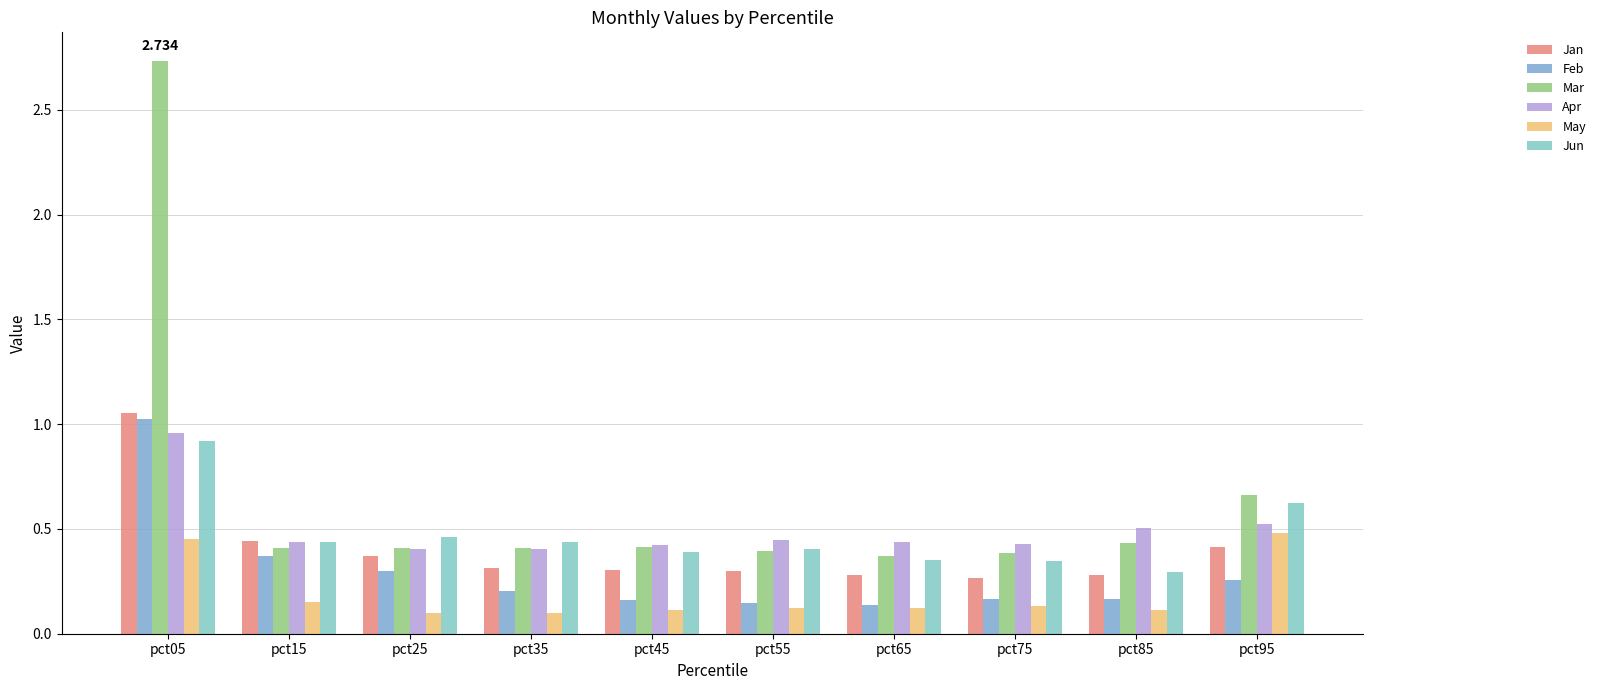

What is the maximum value shown in the chart?

2.7